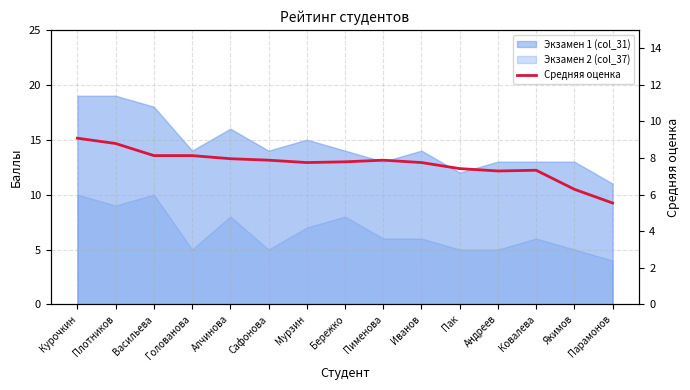

What is the change in value from Сафонова to Мурзин?

-0.1